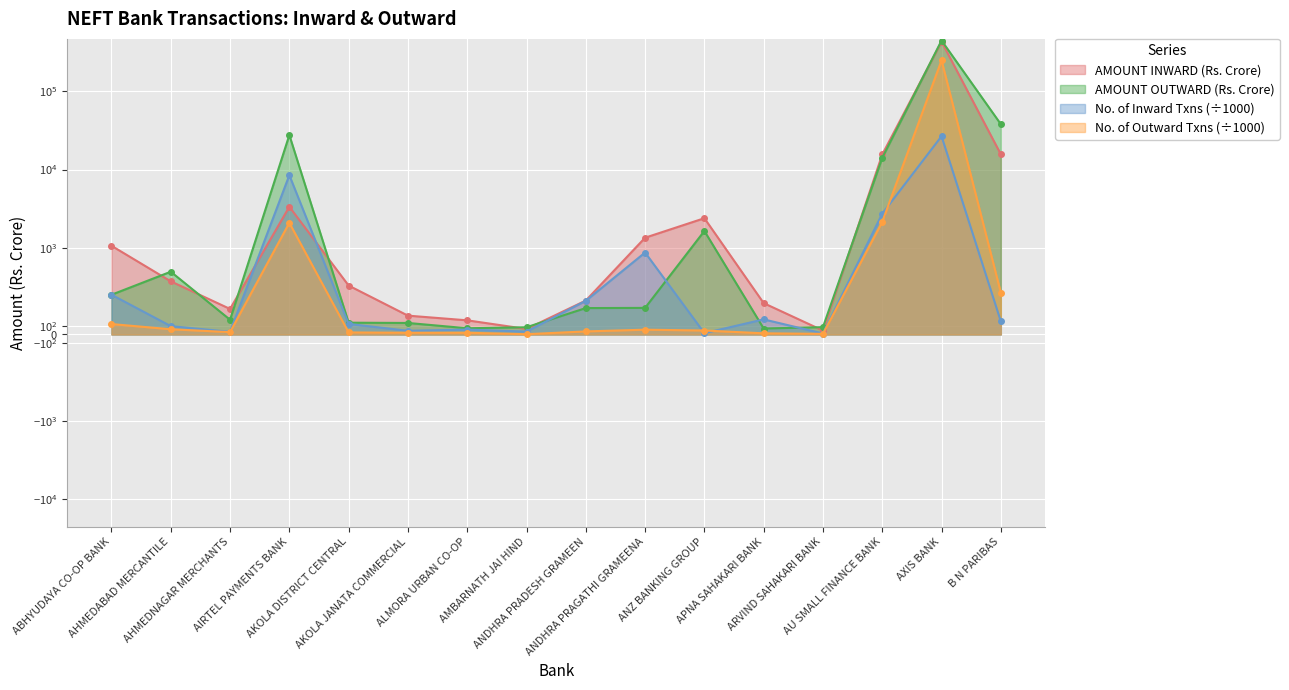

The value of AMOUNT OUTWARD (Rs. Crore) at ALMORA URBAN CO-OP is 71.3. True or false?

True